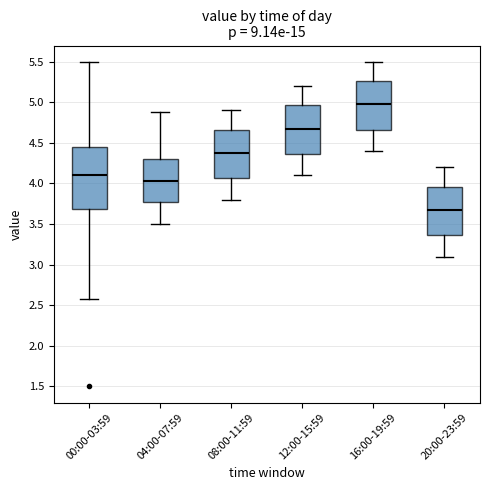

Comparing the boxes themselves (not the whiskers), which one is the tallest?

00:00-03:59